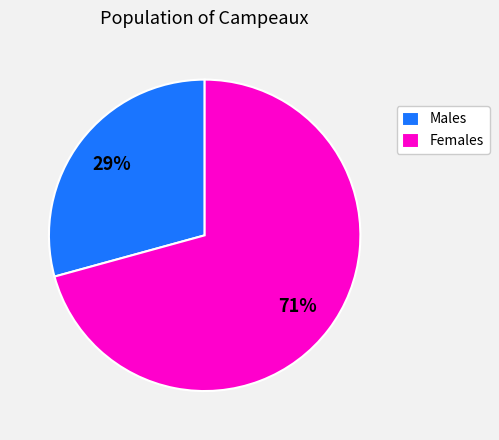

Which category accounts for the majority?

Females